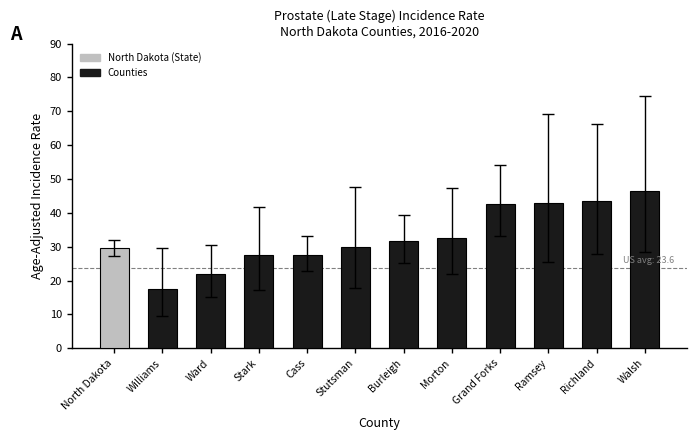

What is the smallest value displayed?

17.6